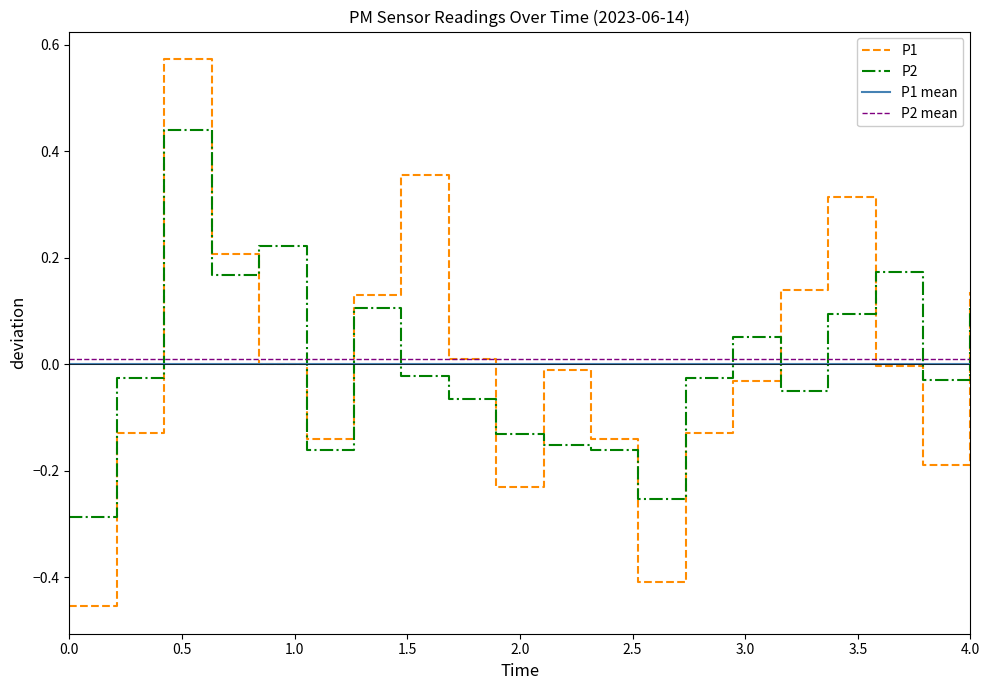

How many intersections are there between P1 and P1 mean?

7